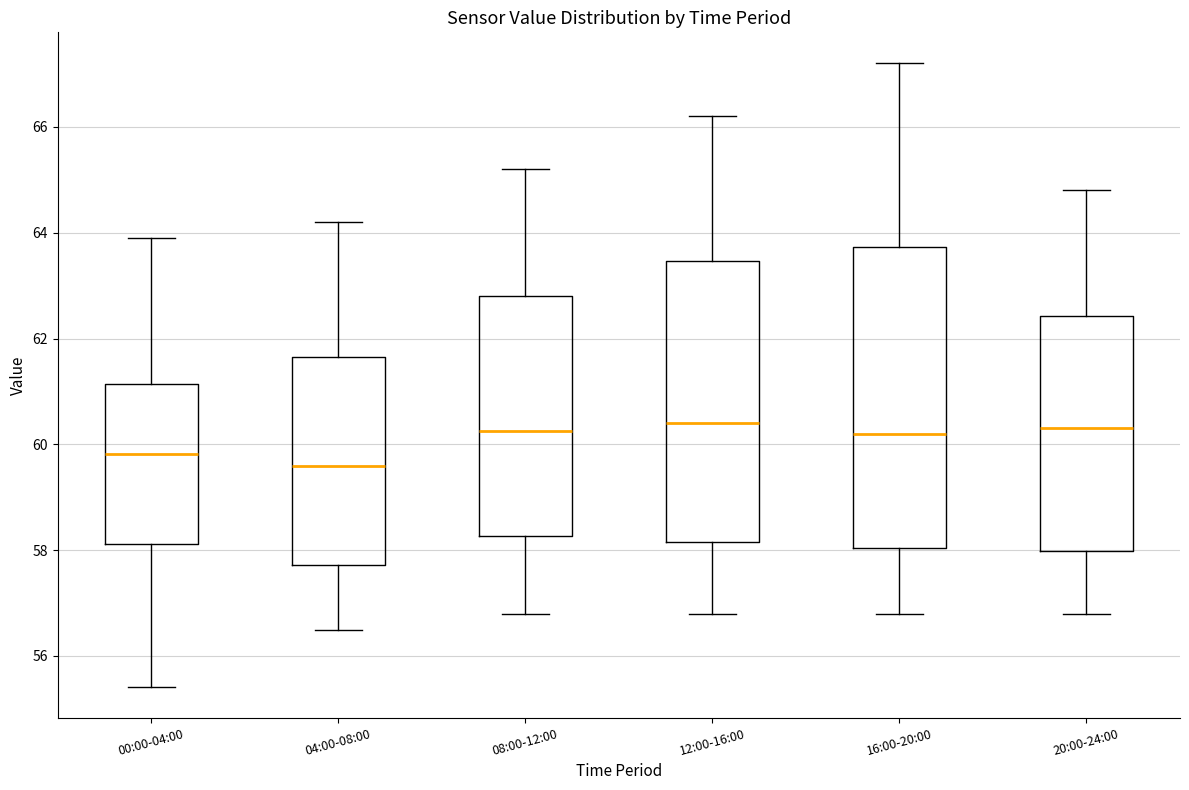

Where is the upper edge of the box for 08:00-12:00 on the y-axis? The values are not printed on the chart, so give them approximately, as read against the axis.

62.8